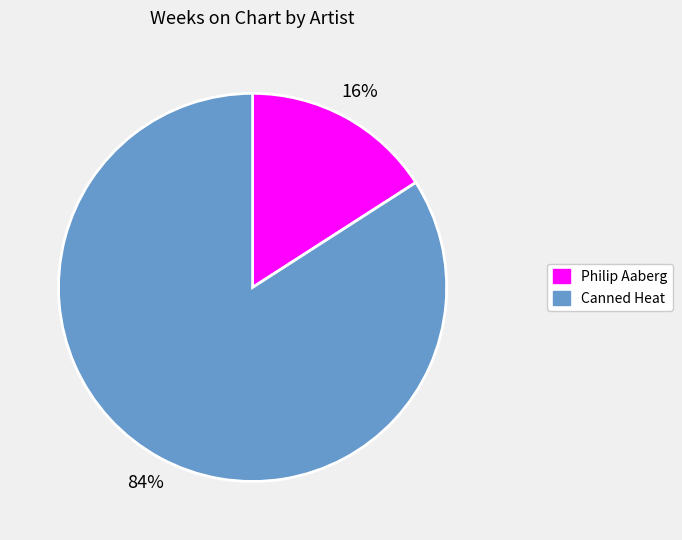

To the nearest percent, what is the average slice percentage?

50%